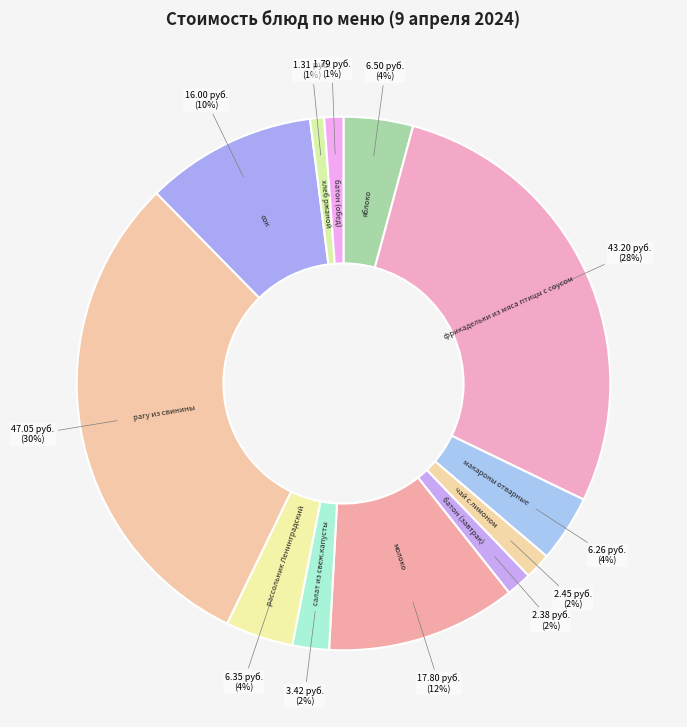

Does any single category account for the majority?

No